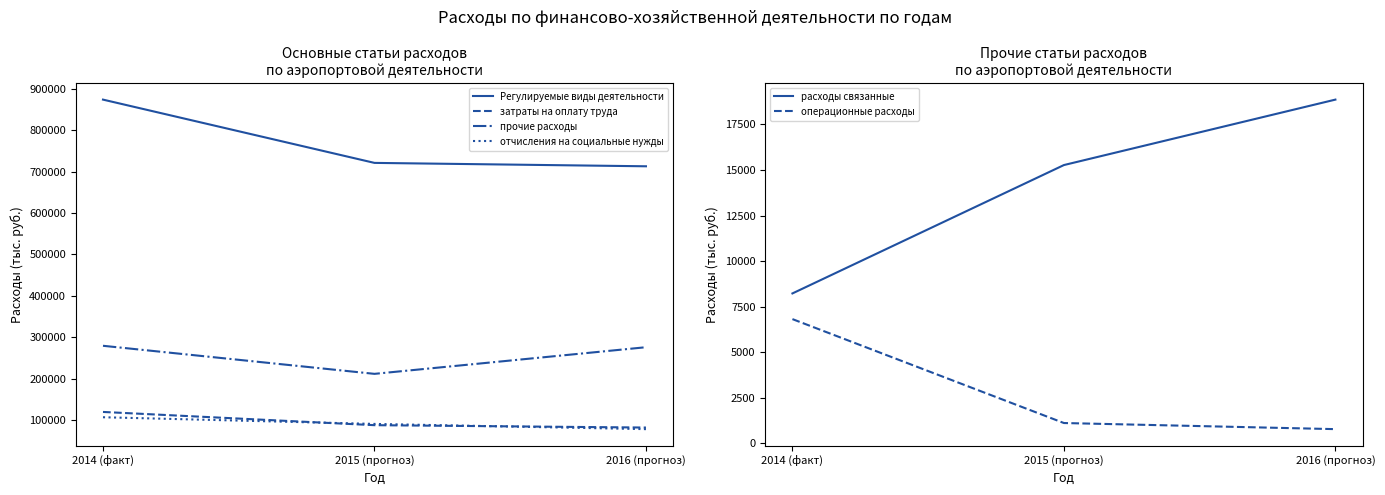

What is the difference between the second highest and minimum values in the расходы связанные series?

7045.3